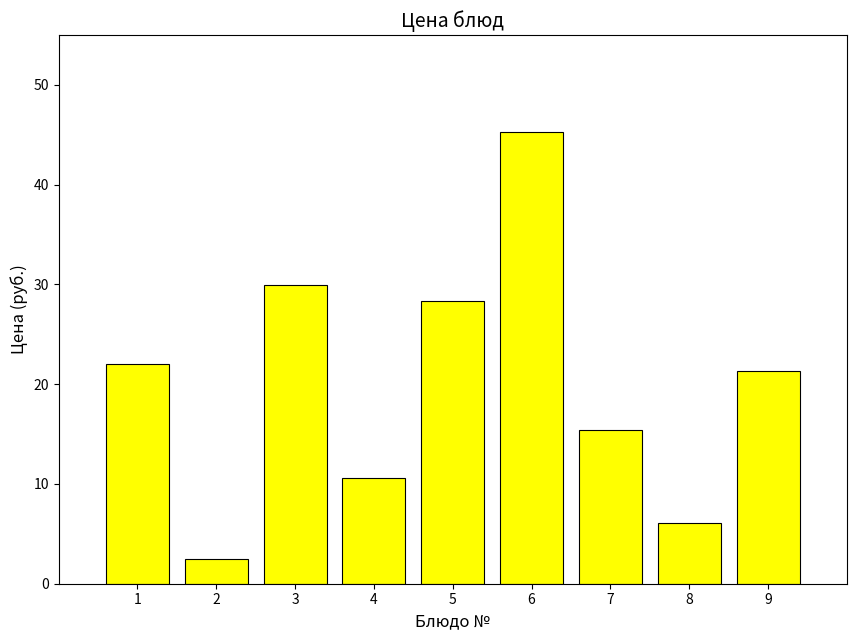

Reading right to left, what are all the values shown in this chart?

9=21.4	8=6.1	7=15.5	6=45.3	5=28.4	4=10.6	3=29.9	2=2.5	1=22.1